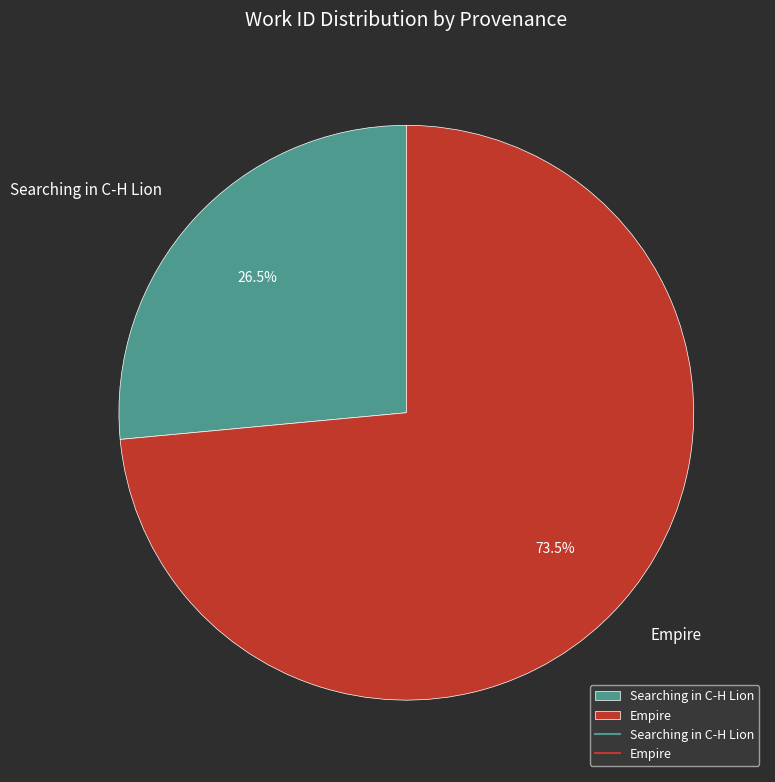

Which slice is the smallest?

Searching in C-H Lion